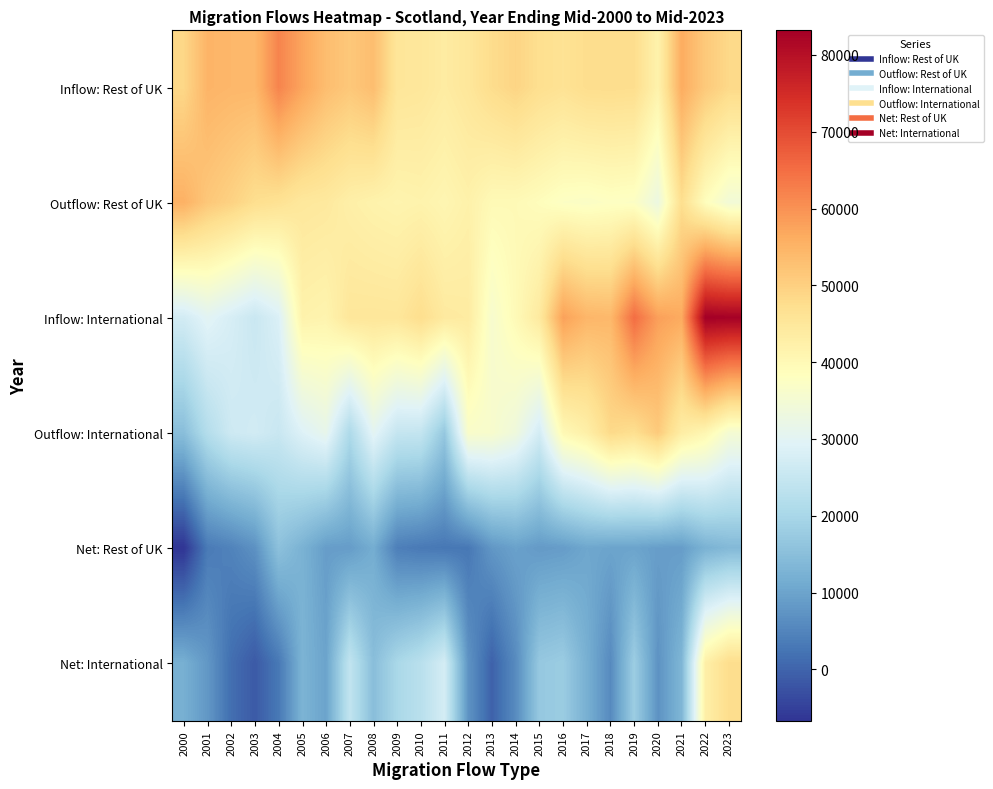

Reading right to left, extract all data points from this chart.

Inflow: Rest of UK: 2023=48400	2022=51200	2021=56200	2020=41800	2019=47500	2018=47700	2017=47600	2016=46300	2015=47200	2014=49200	2013=47700	2012=45100	2011=43700	2010=45000	2009=45400	2008=53300	2007=51500	2006=53300	2005=57300	2004=61900	2003=54300	2002=54400	2001=54900	2000=48700
Outflow: Rest of UK: 2023=34500	2022=38600	2021=47300	2020=32800	2019=37400	2018=37700	2017=37100	2016=37500	2015=38800	2014=39700	2013=39800	2012=42100	2011=40800	2010=41700	2009=41300	2008=41800	2007=42700	2006=44400	2005=44800	2004=46400	2003=47300	2002=49700	2001=51500	2000=55400
Inflow: International: 2023=82800	2022=83200	2021=56500	2020=58100	2019=65100	2018=54200	2017=54600	2016=57900	2015=44200	2014=39600	2013=35900	2012=43800	2011=44200	2010=47400	2009=45100	2008=45200	2007=45100	2006=41300	2005=41800	2004=28500	2003=25500	2002=27800	2001=30000	2000=27000
Outflow: International: 2023=35100	2022=40600	2021=43200	2020=51000	2019=47100	2018=48300	2017=42600	2016=40000	2015=27200	2014=33600	2013=36100	2012=36500	2011=16900	2010=24600	2009=24800	2008=30300	2007=20900	2006=31400	2005=29000	2004=25400	2003=26900	2002=26200	2001=22000	2000=15000
Net: Rest of UK: 2023=13900	2022=12500	2021=8900	2020=9000	2019=10000	2018=10000	2017=10500	2016=8800	2015=8400	2014=9600	2013=7900	2012=3000	2011=2900	2010=3300	2009=4100	2008=11500	2007=8800	2006=8900	2005=12500	2004=15500	2003=7000	2002=4700	2001=3400	2000=-6700
Net: International: 2023=47700	2022=42600	2021=13300	2020=7200	2019=18100	2018=5900	2017=12100	2016=17800	2015=17000	2014=6000	2013=-200	2012=7300	2011=27300	2010=22800	2009=20300	2008=14900	2007=24200	2006=9900	2005=12800	2004=3100	2003=-1400	2002=1600	2001=8000	2000=12000